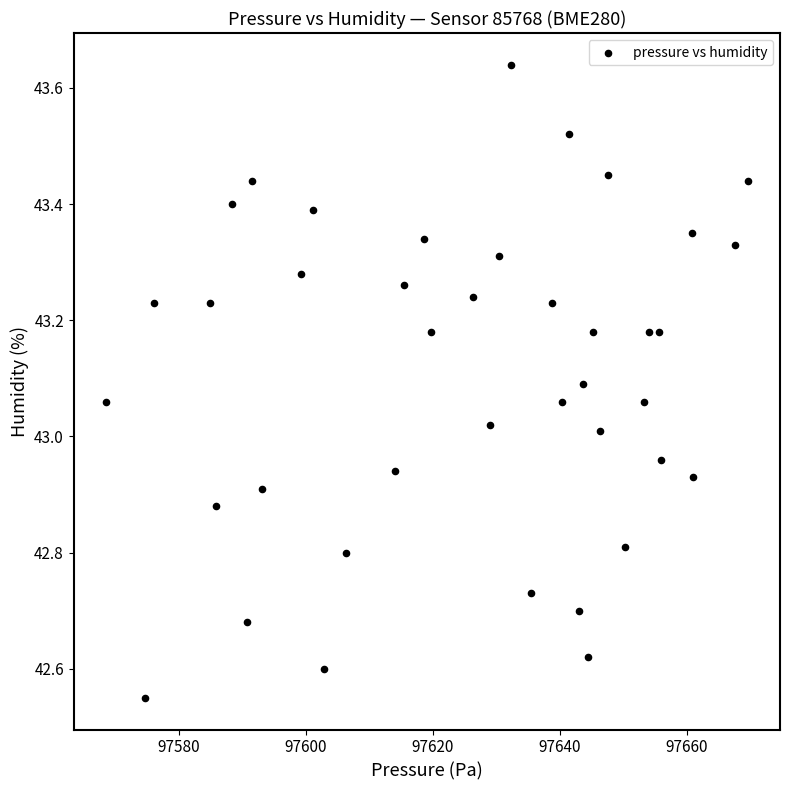

What is the range of X values (max minus min)?

101.2